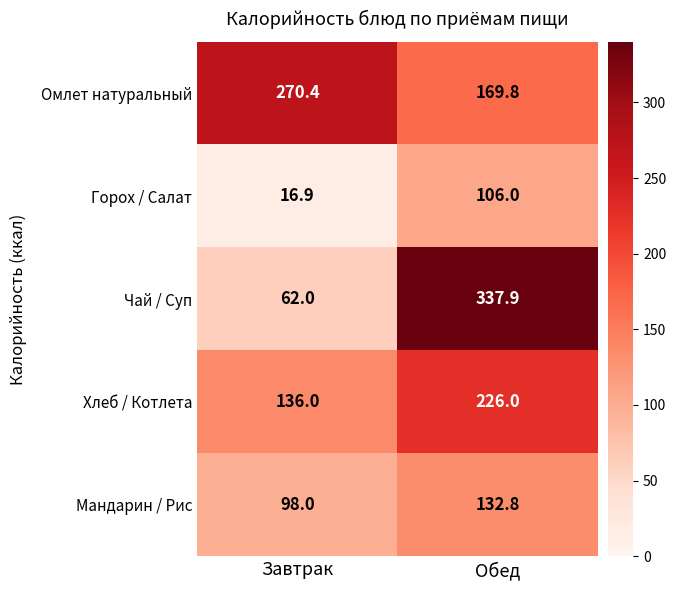

True or false: Омлет натуральный has a value of 270.4 at Завтрак.

True